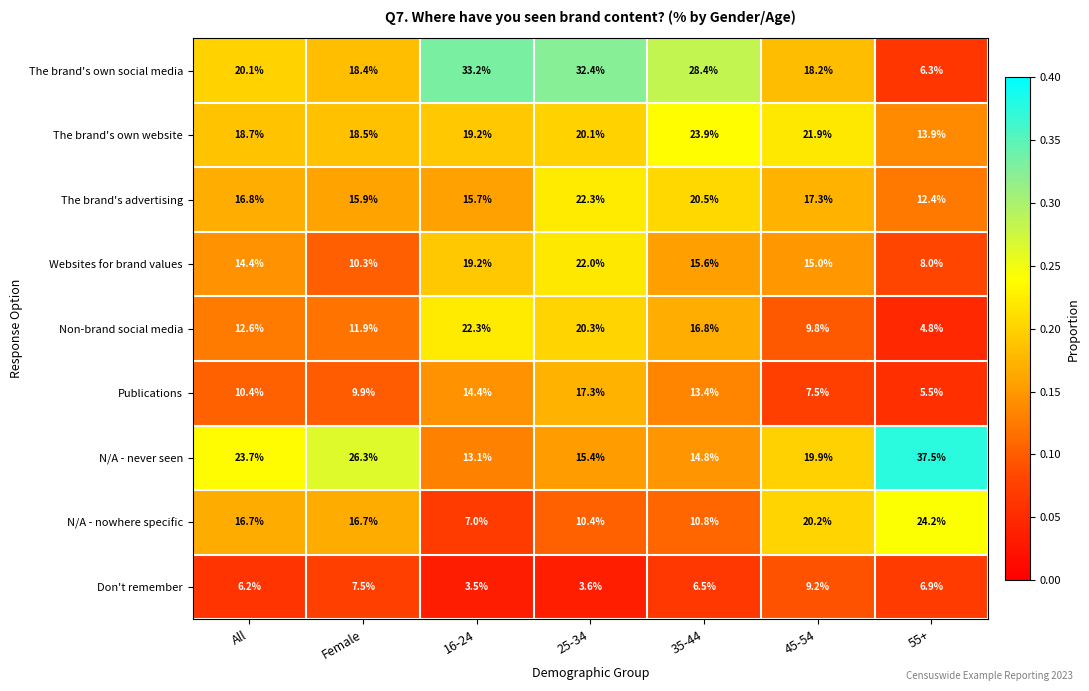

Which category has the lowest value across all series?

16-24